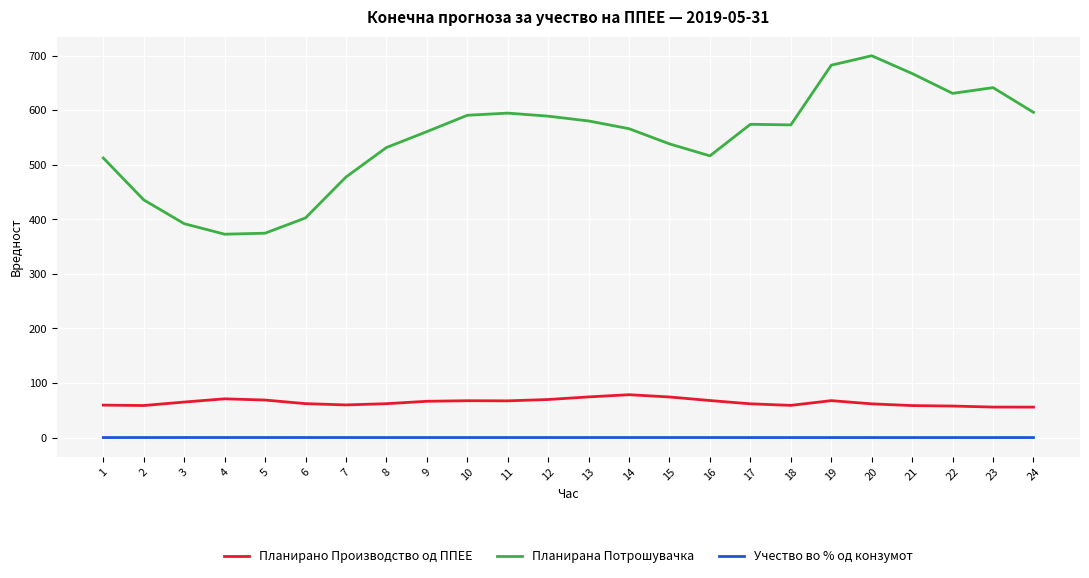

What is the highest value of the Учество во % од конзумот series?

0.2